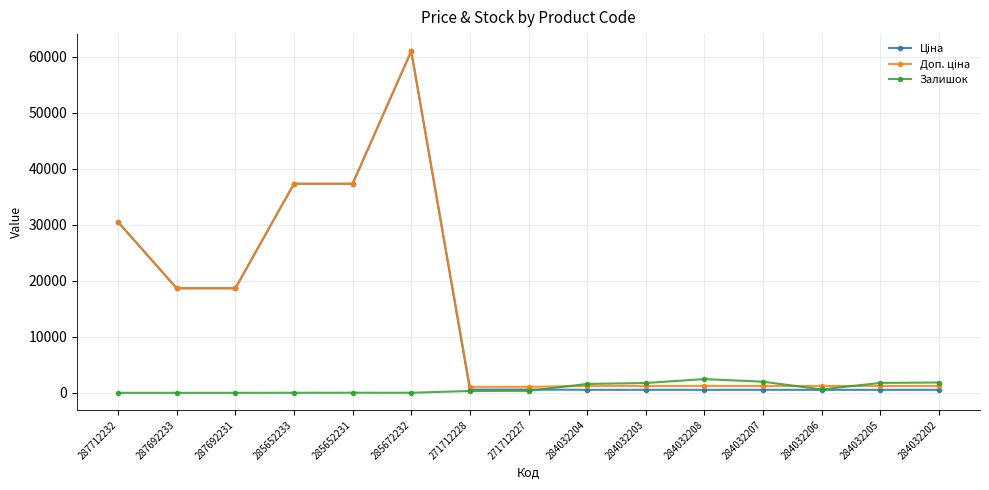

What is the difference between the highest and lowest values at 287692233?

18671.5